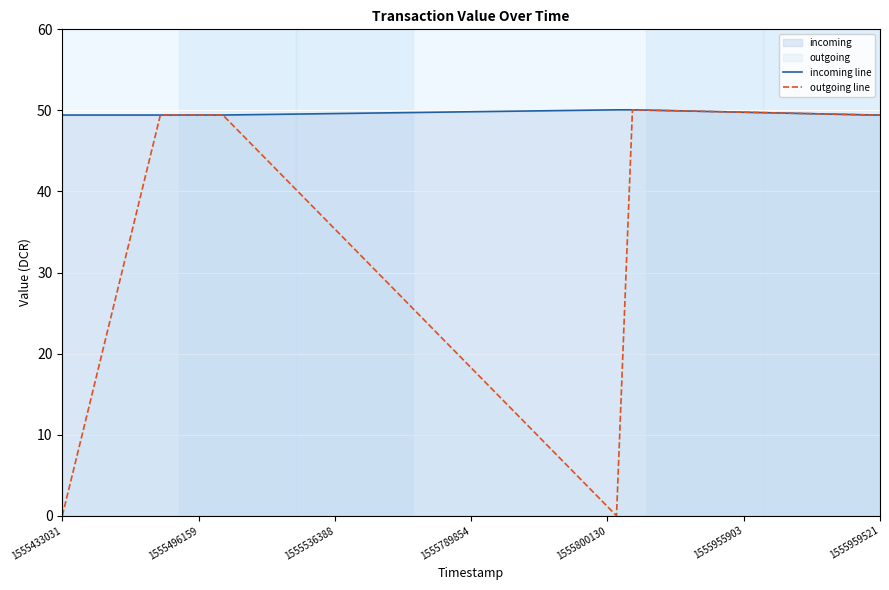

Reading right to left, what are all the values shown in this chart?

incoming line: 49.4	49.4	50.1	50.1	49.4	49.4	49.4	49.4
outgoing line: 49.4	49.4	50.1	0.0	49.4	49.4	49.4	0.0